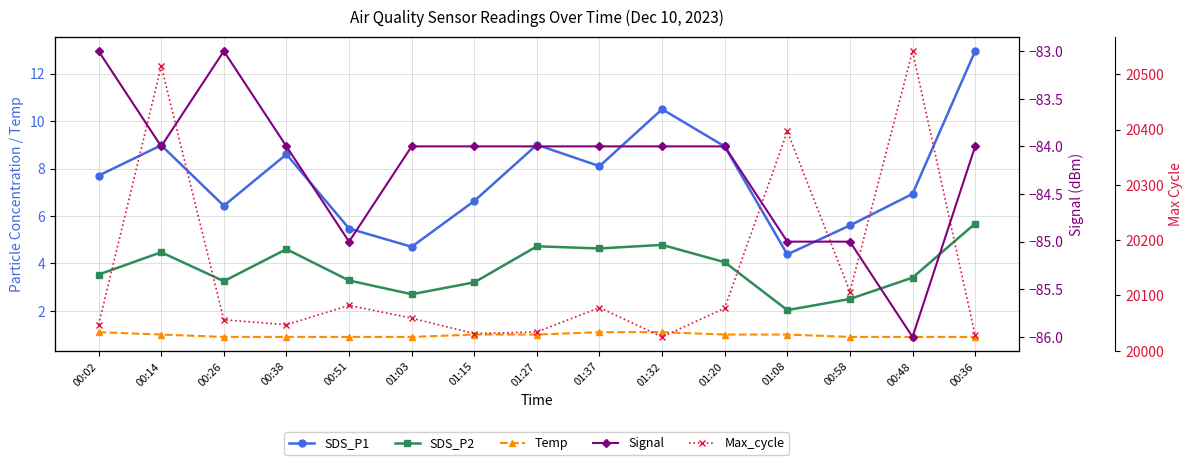

The value of Signal at 01:08 is -35.8. True or false?

False